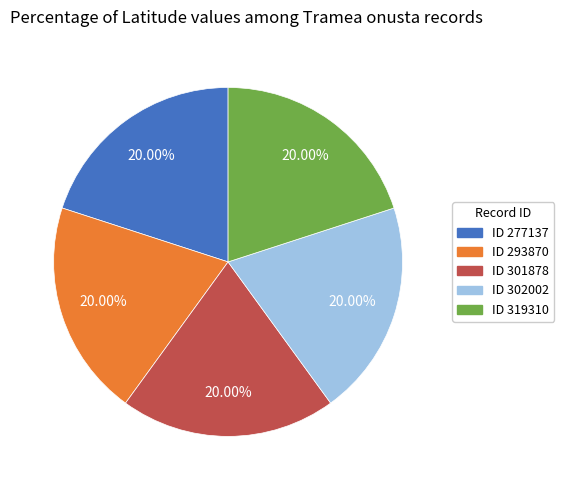

Is there a majority slice in this chart?

No